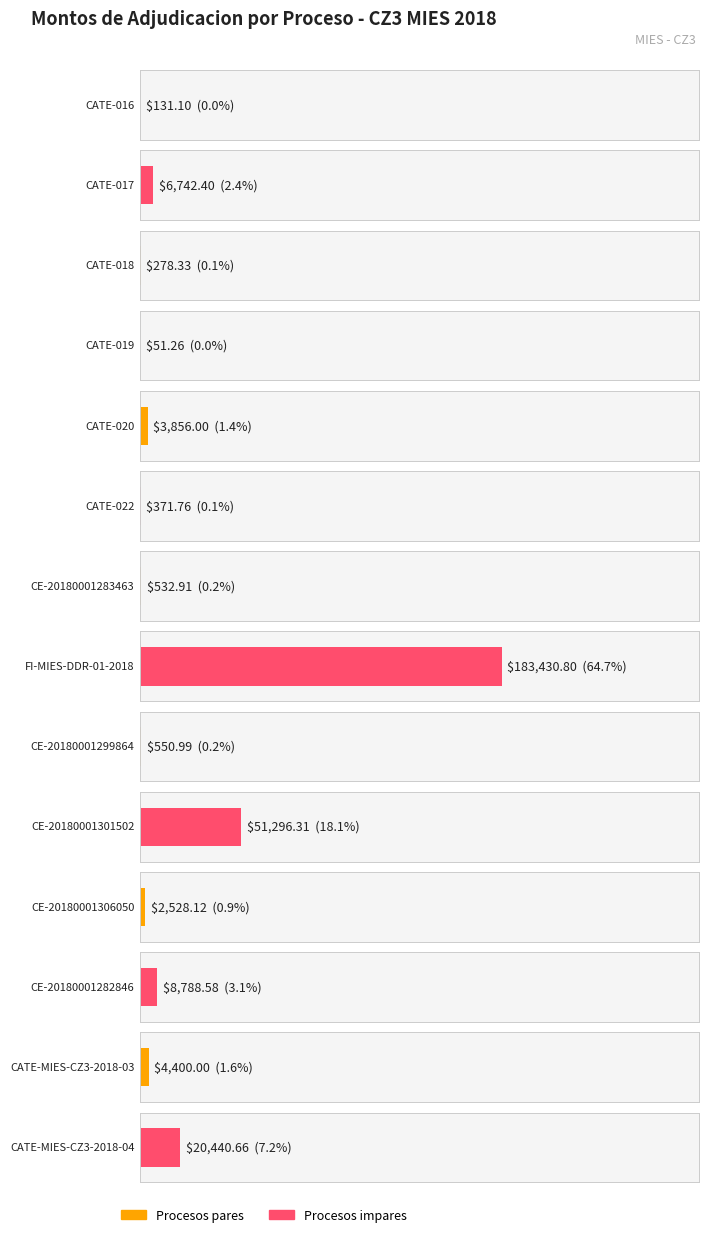

True or false: the data shows 8788.6 at CE-20180001282846.

True